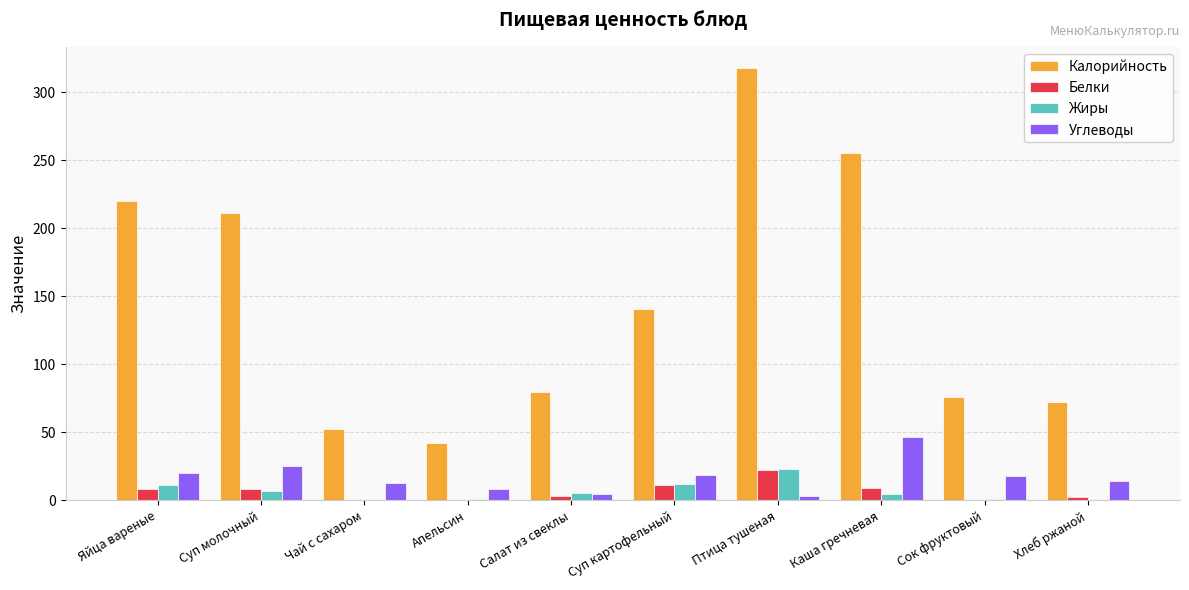

The Калорийность series shows 191.4 at Птица тушеная. True or false?

False